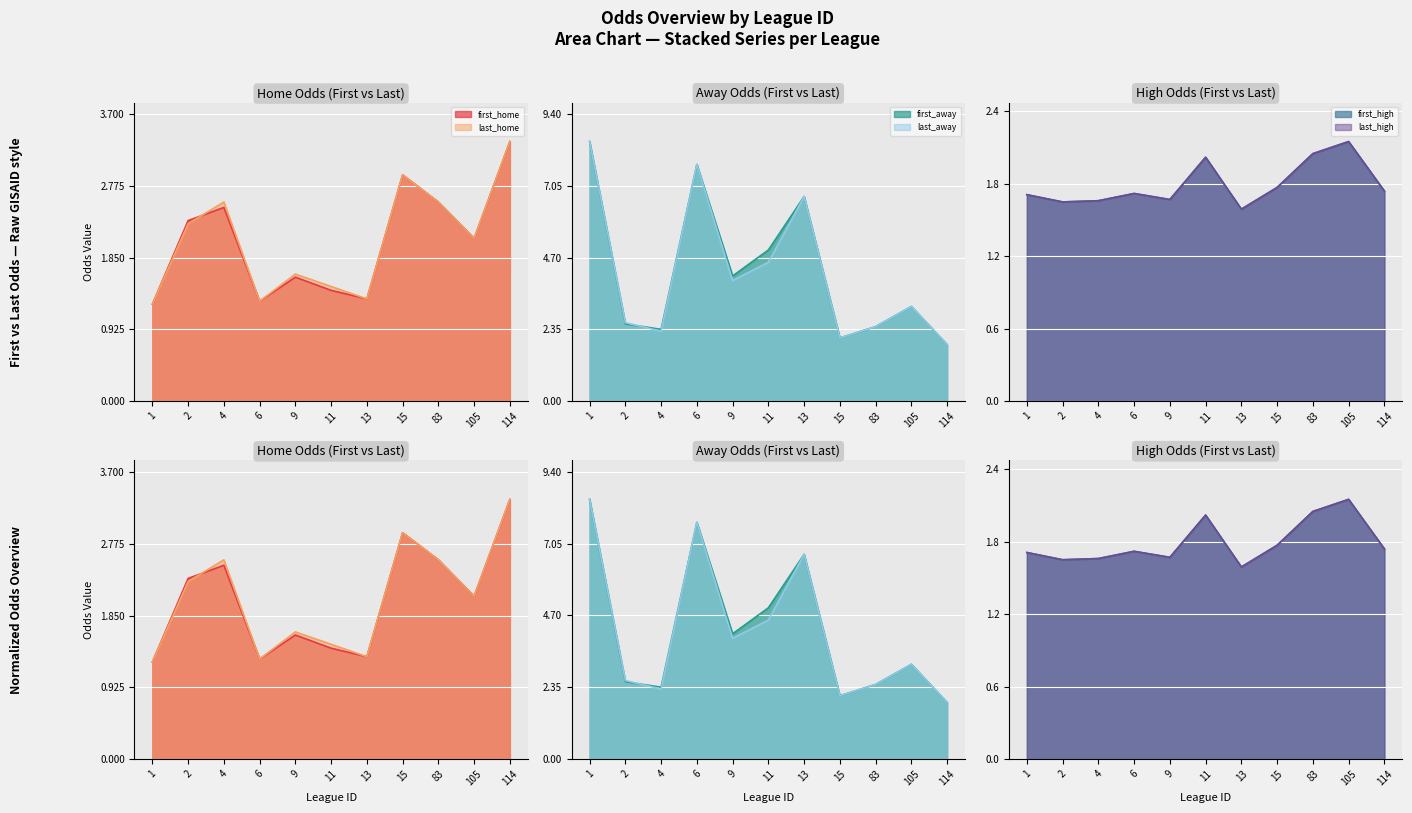

Rank the series at 114 from highest to lowest value.

first_home, last_home, first_away, last_away, first_high, last_high